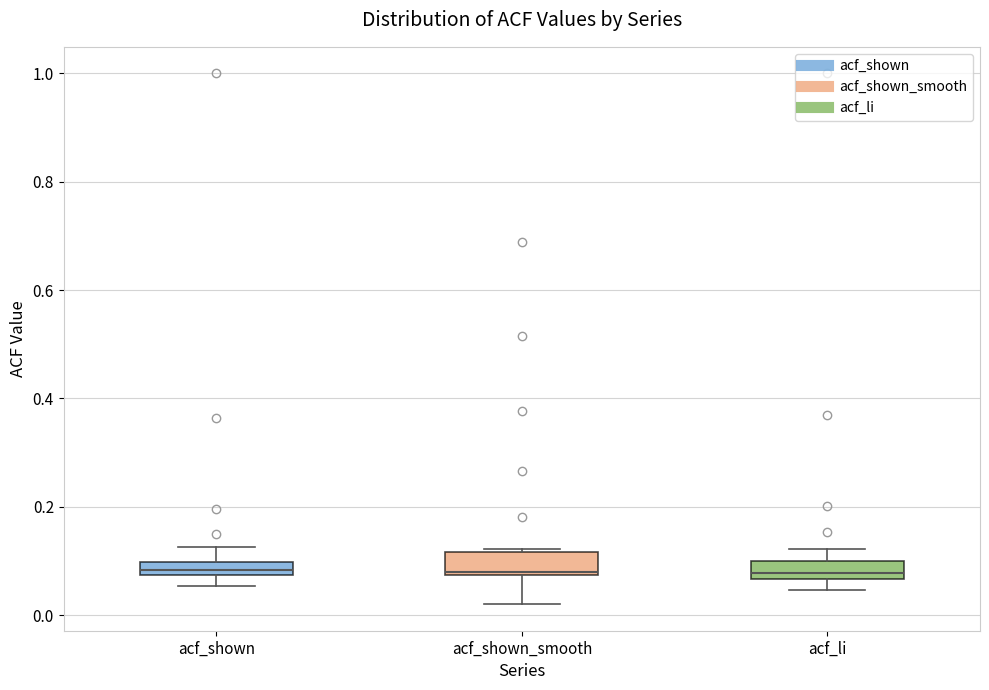

Where is the lower edge of the box for acf_shown_smooth on the y-axis? The values are not printed on the chart, so give them approximately, as read against the axis.

0.08